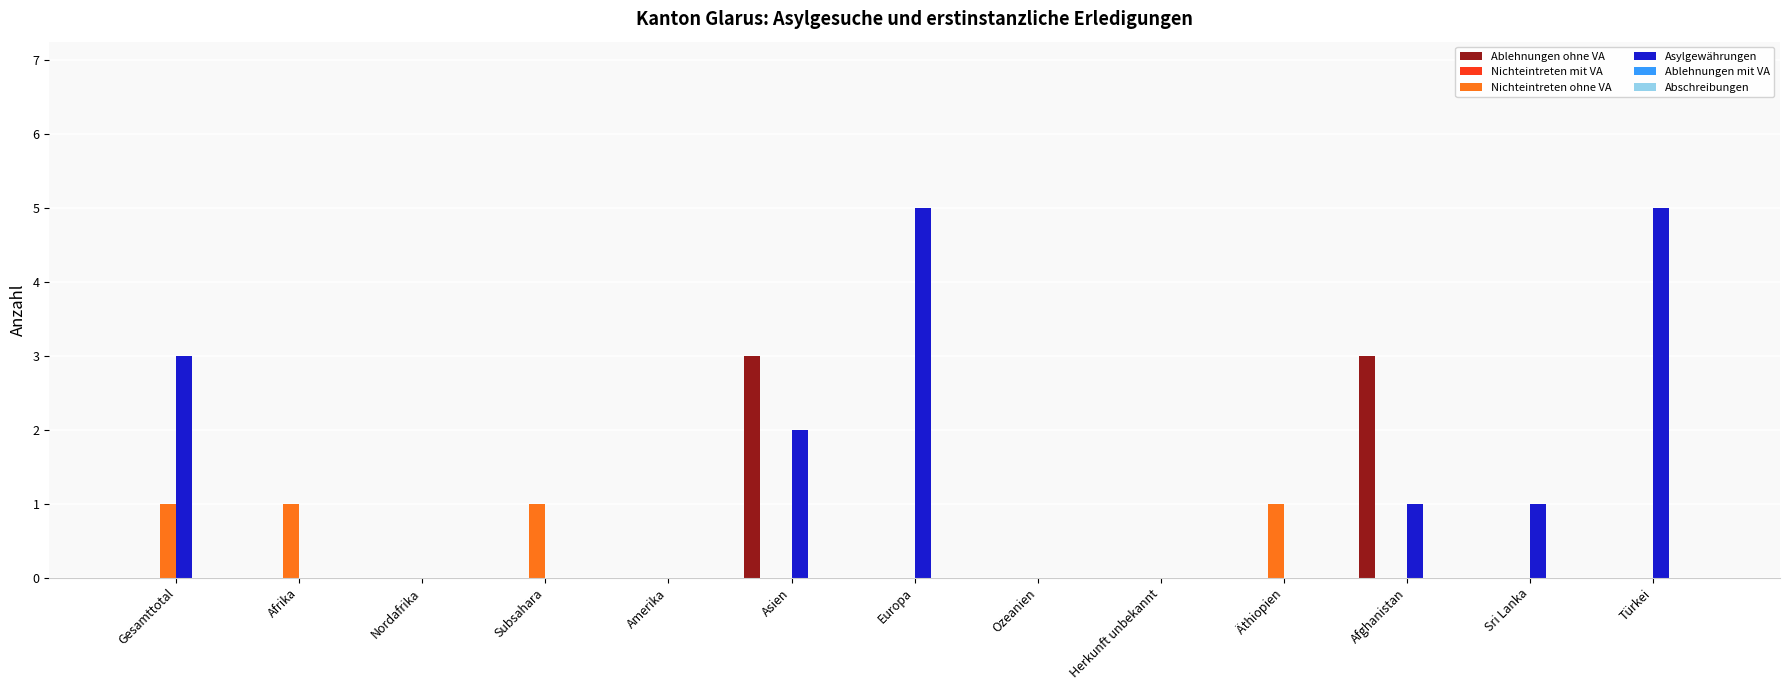

What is the difference between the Asylgewährungen values at Herkunft unbekannt and Asien?

2